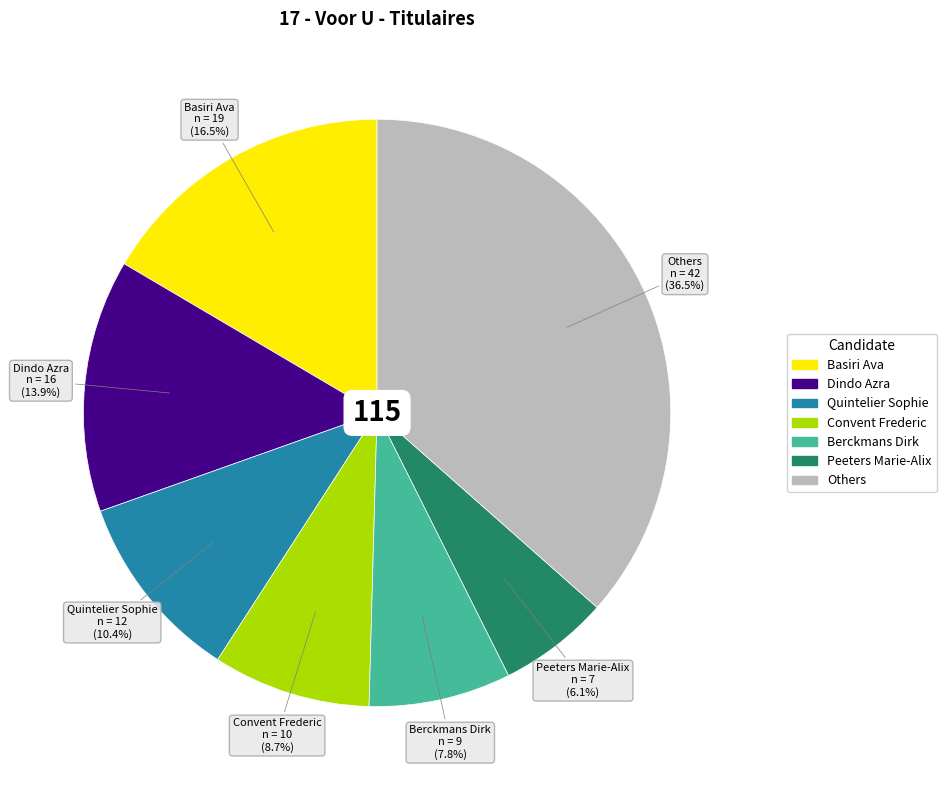

Does any single category account for the majority?

No